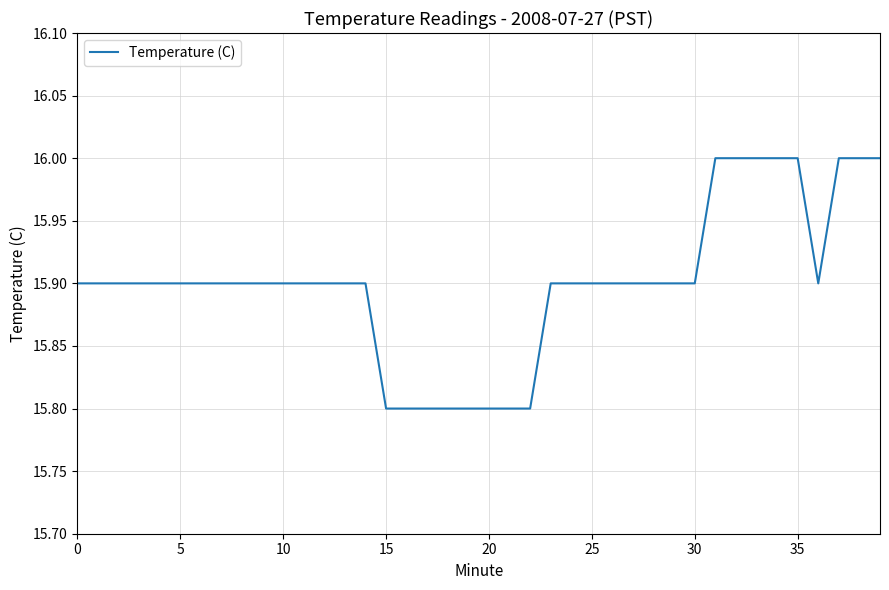

What is the minimum value shown in the chart?

15.8